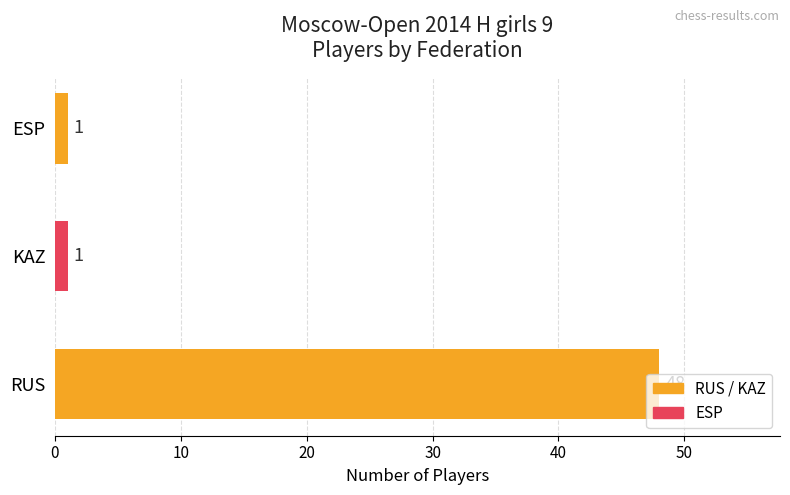

What is the difference between the maximum and minimum values?

47